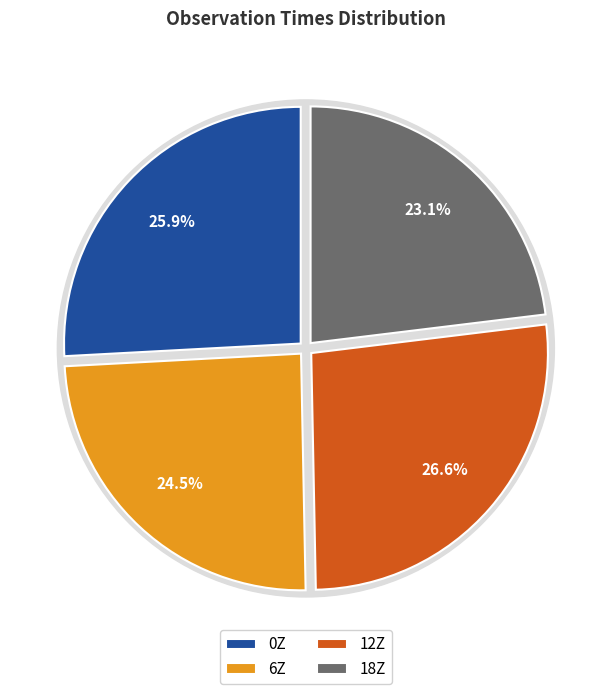

Which slice is the smallest?

18Z